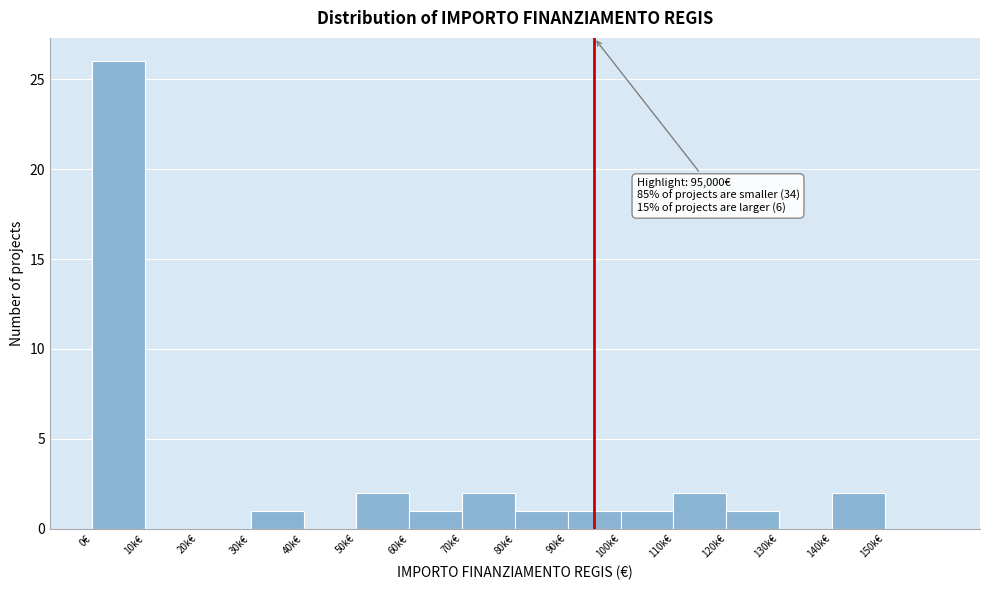

Reading right to left, extract all data points from this chart.

150k€=0	140k€=2	130k€=0	120k€=1	110k€=2	100k€=1	90k€=1	80k€=1	70k€=2	60k€=1	50k€=2	40k€=0	30k€=1	20k€=0	10k€=0	0€=26